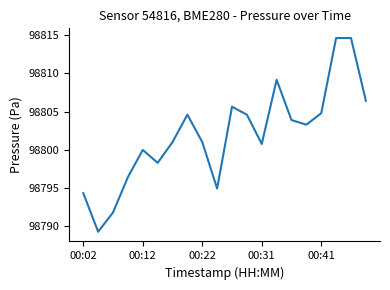

What is the greatest value displayed?

98814.6